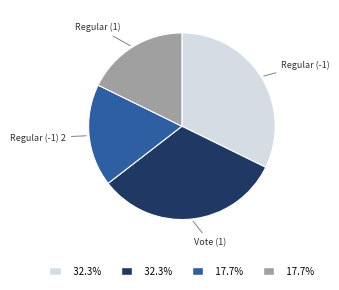

Does any single category account for the majority?

No